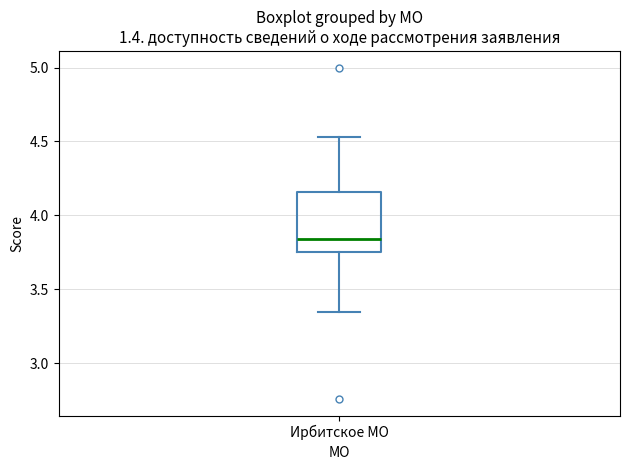

Transcribe this box plot: give where the median line is, the range the box spans, and where the two whiskers end, as read against the y-axis. The values are not printed on the chart, so give them approximately, as read against the axis.

median 3.85, box 3.75 to 4.15, whiskers 3.35 to 4.55